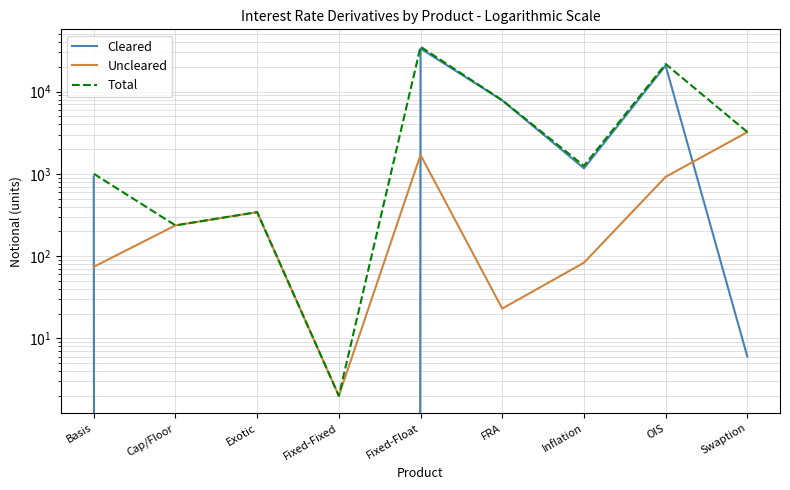

Which series has the largest range (max minus min)?

Total